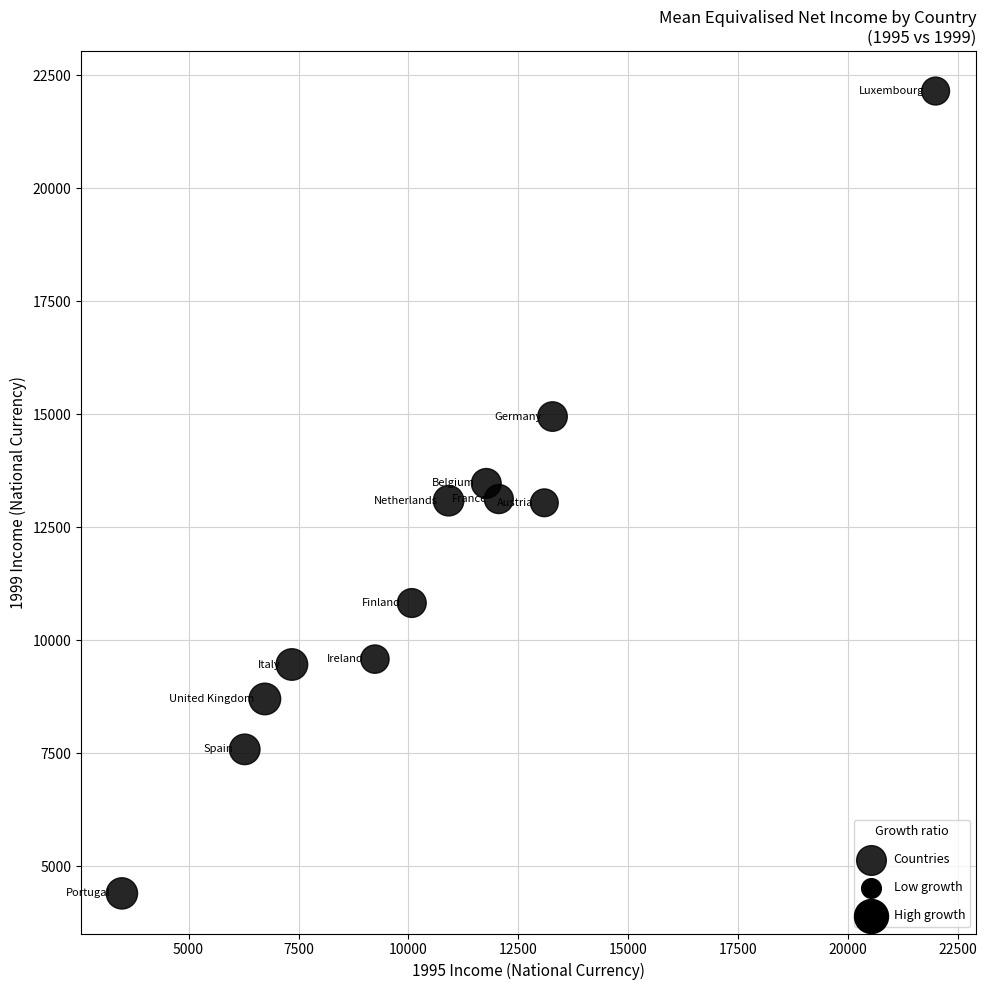

What is the range of Y values (max minus min)?

17748